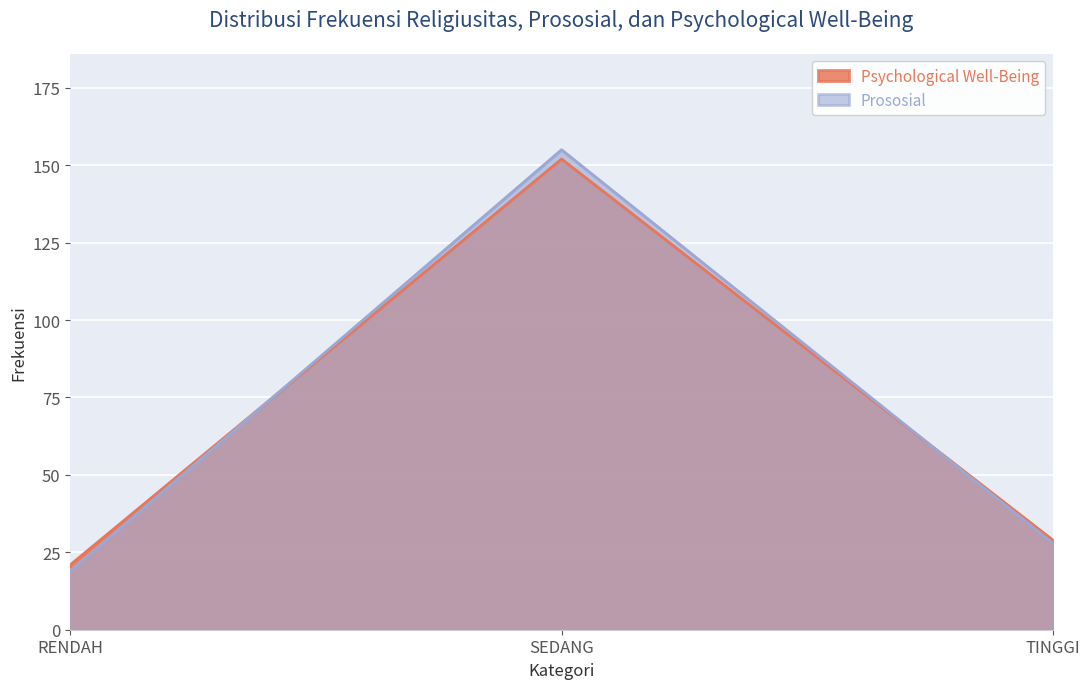

Which series has the largest total across all categories?

Psychological Well-Being